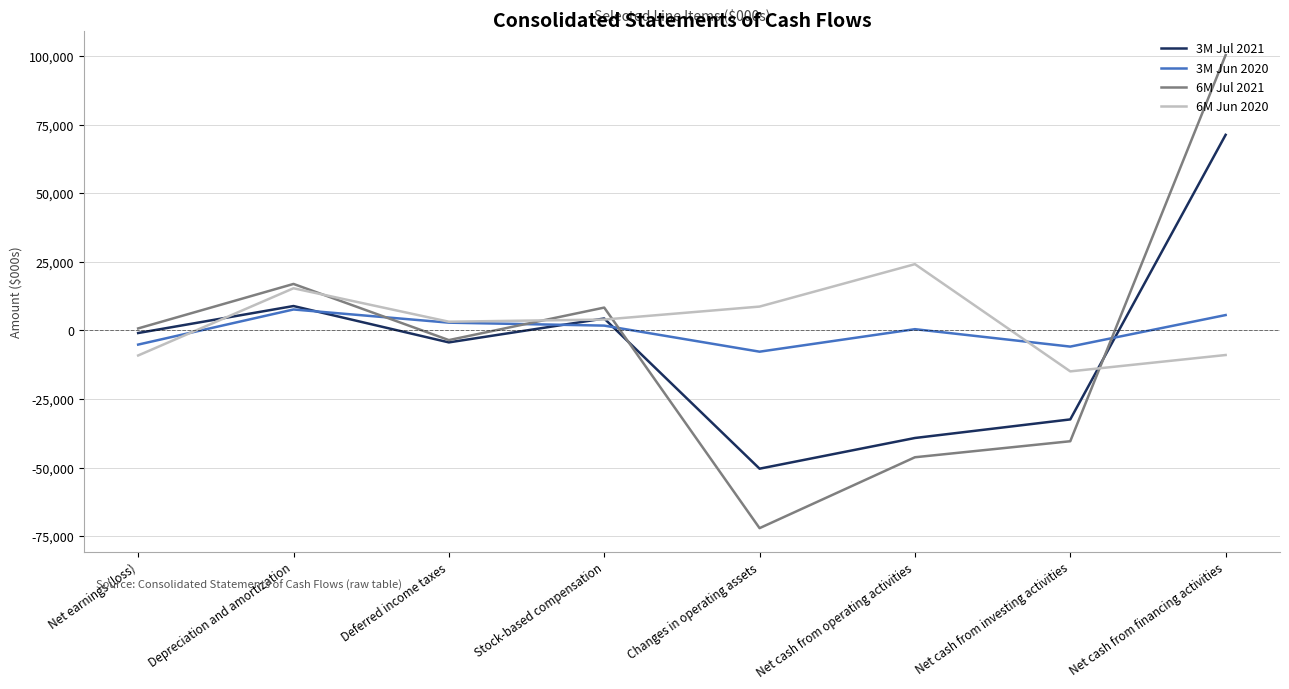

How many distinct data groups are displayed?

4